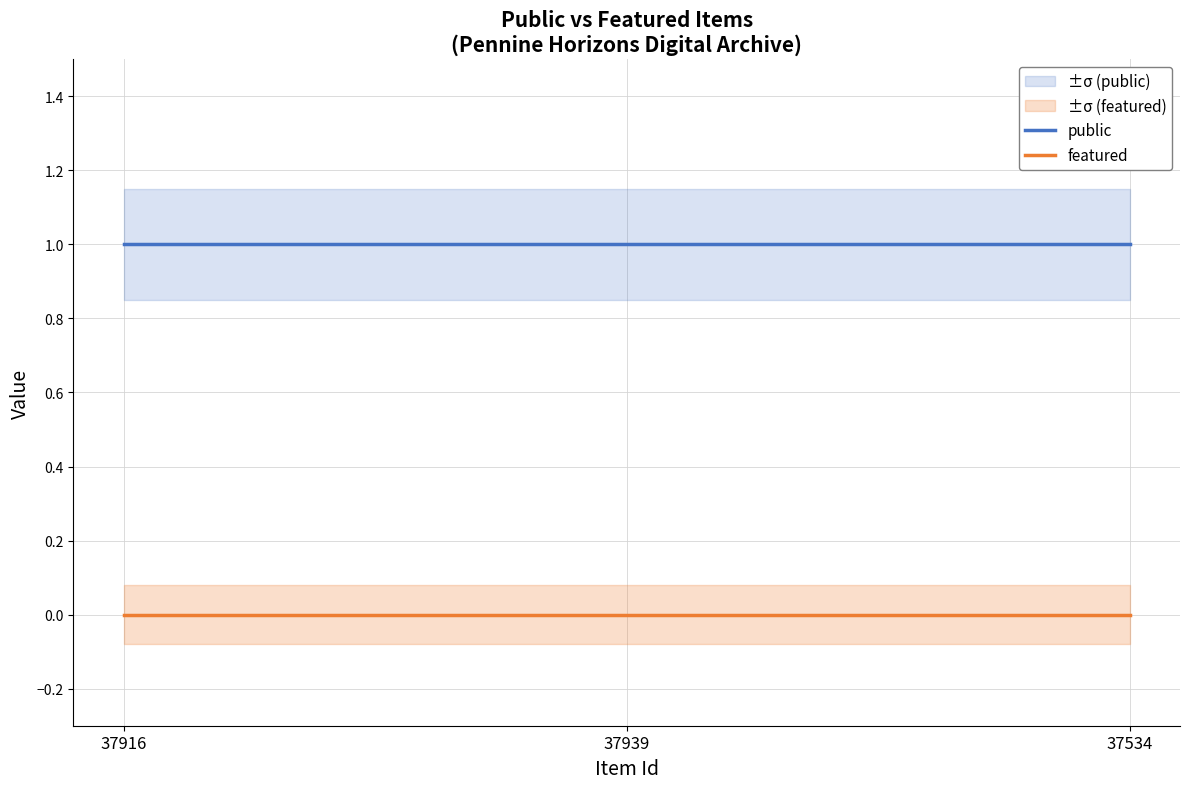

Which series has the widest spread of values?

public